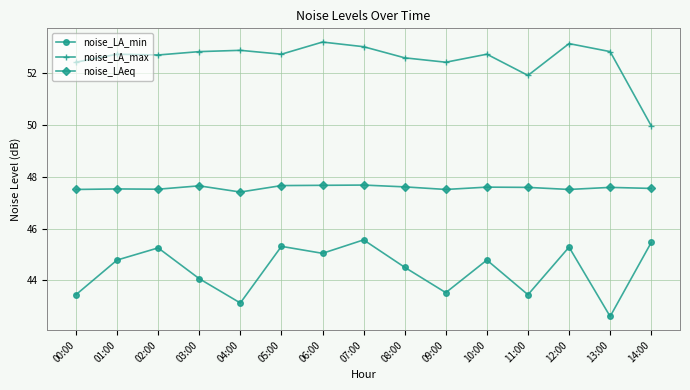

Does the chart have visible grid lines?

Yes